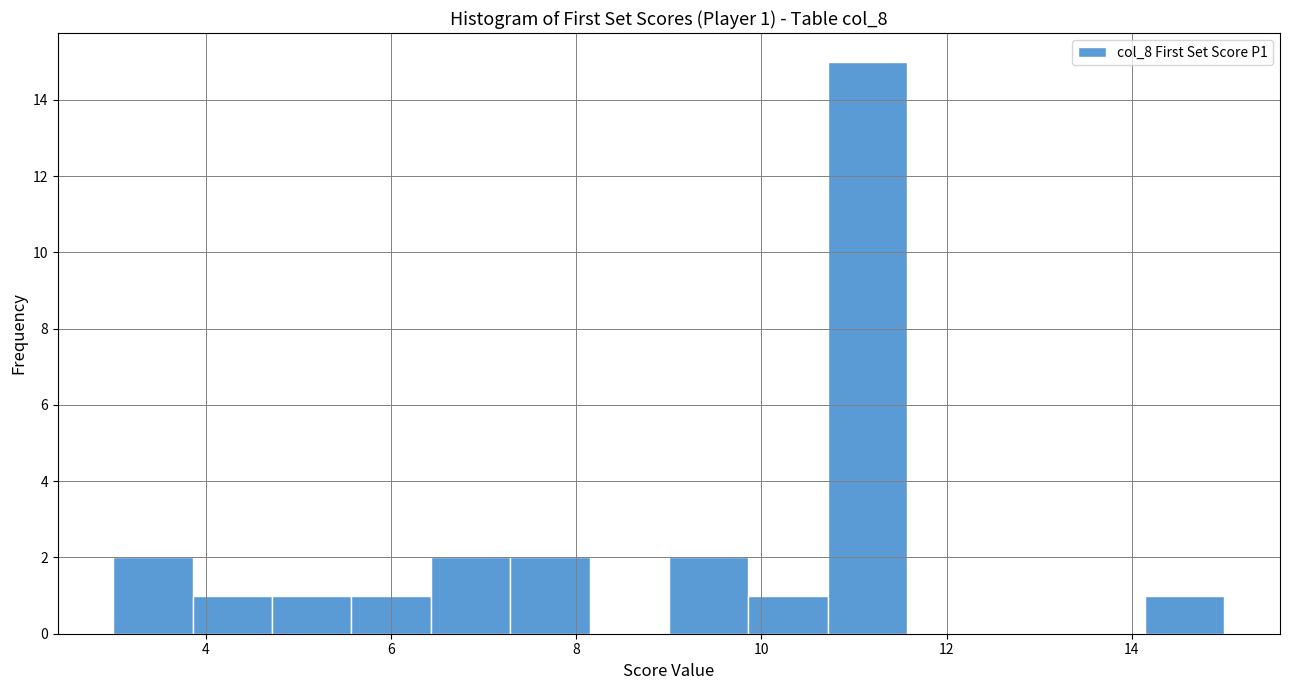

Which range on the x-axis has the tallest bar?

10.8 to 11.6